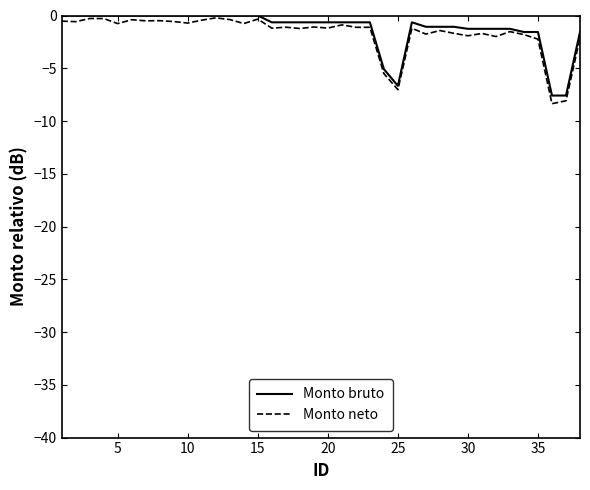

Is this an area chart (filled region under the line)?

No